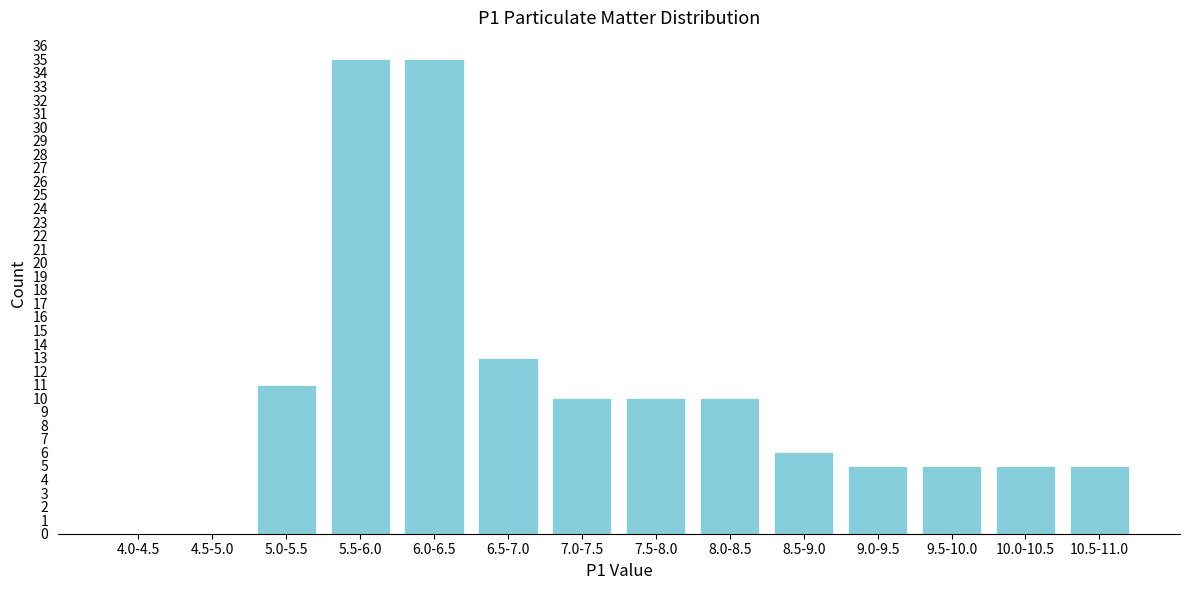

Reading left to right, list all the values displayed in this chart.

4.0-4.5=0	4.5-5.0=0	5.0-5.5=11	5.5-6.0=35	6.0-6.5=35	6.5-7.0=13	7.0-7.5=10	7.5-8.0=10	8.0-8.5=10	8.5-9.0=6	9.0-9.5=5	9.5-10.0=5	10.0-10.5=5	10.5-11.0=5